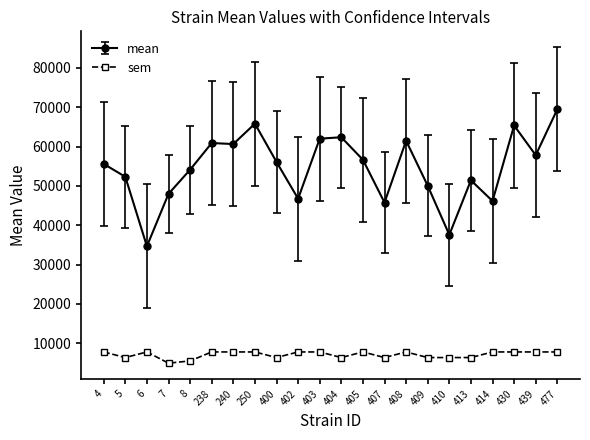

True or false: sem and mean cross at least once.

False